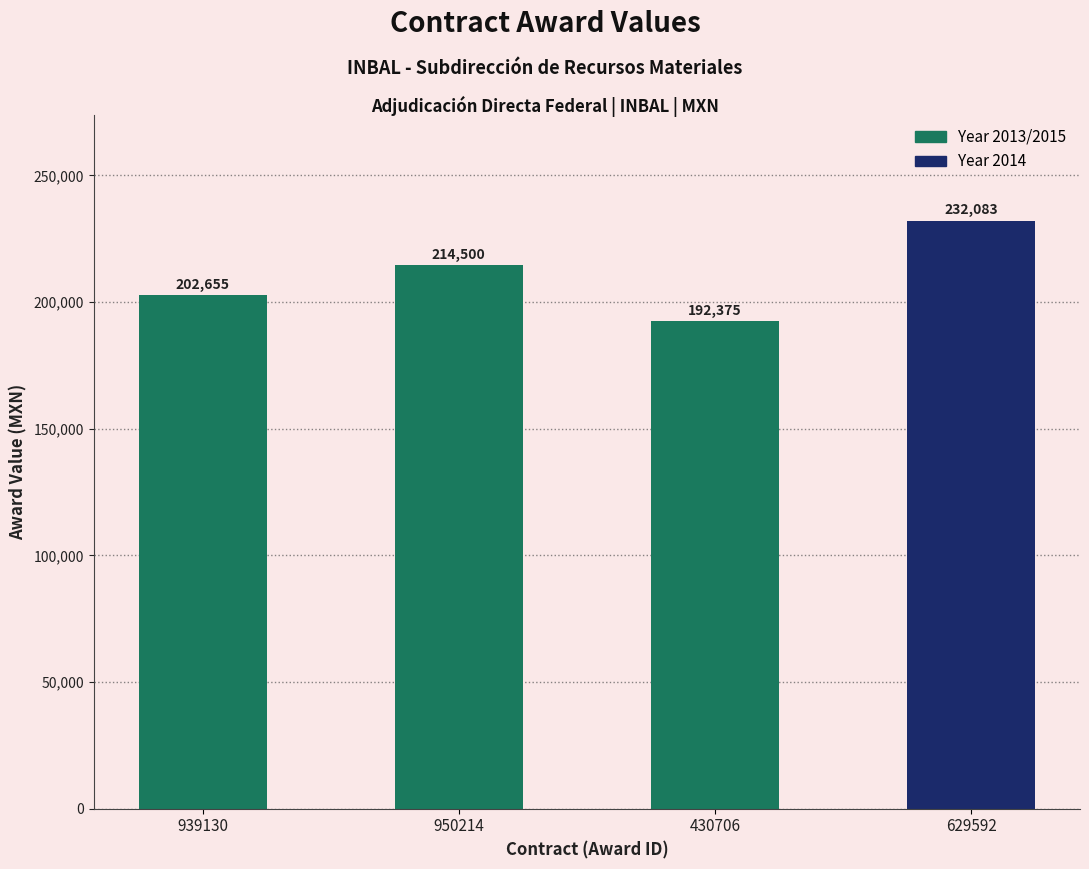

What is the average value?

210403.2